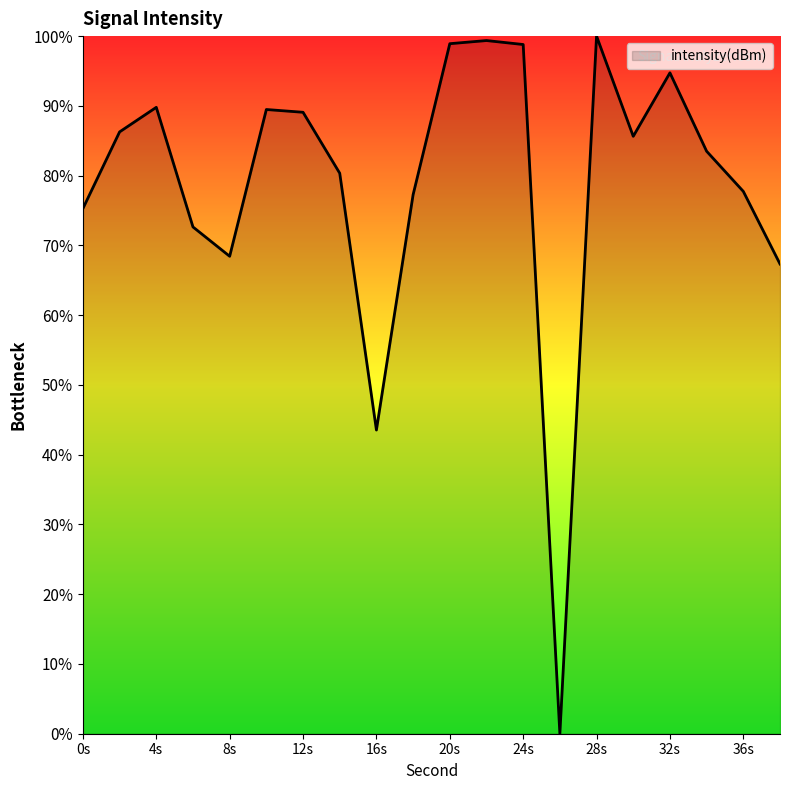

How many lines are shown in the chart?

1